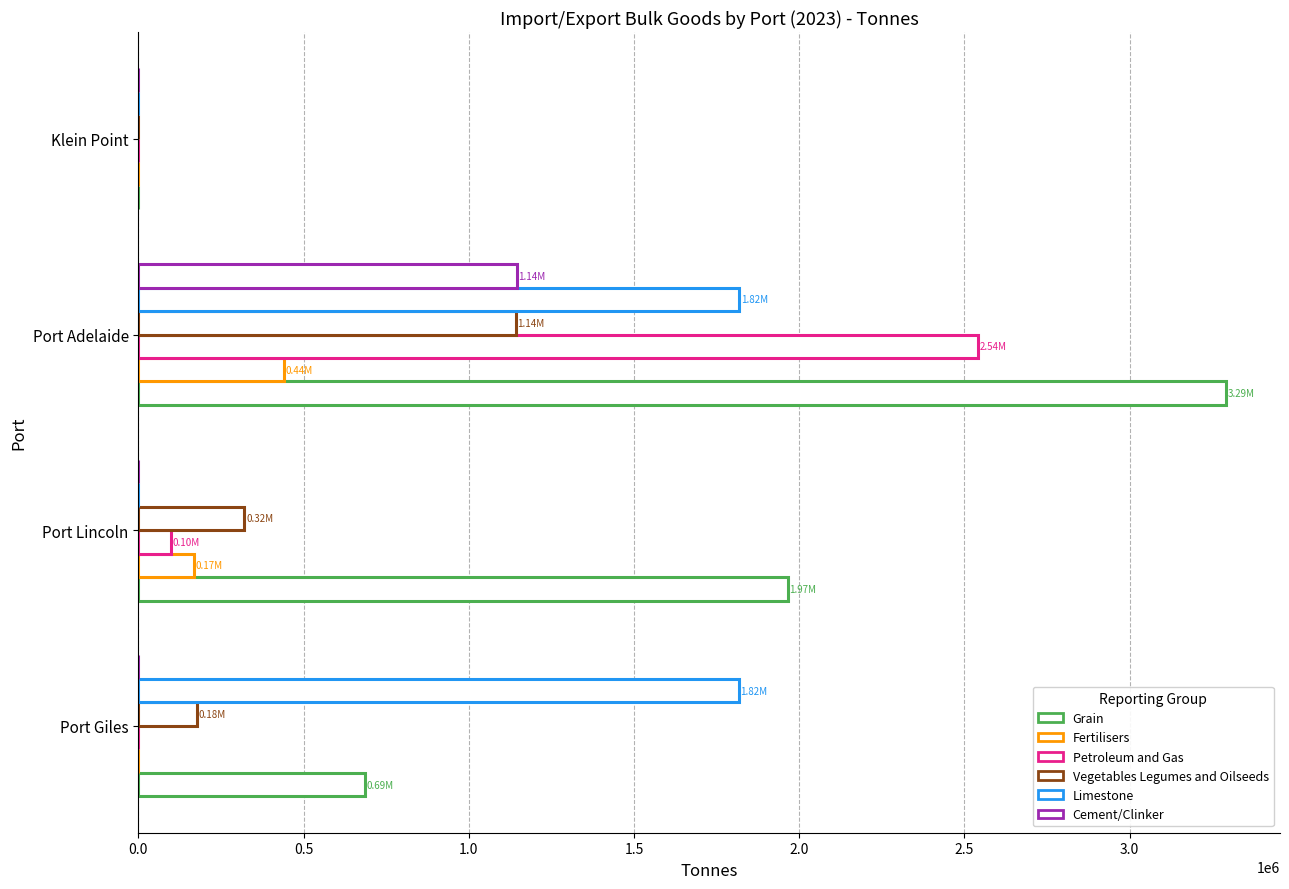

Count the number of data series in this chart.

6